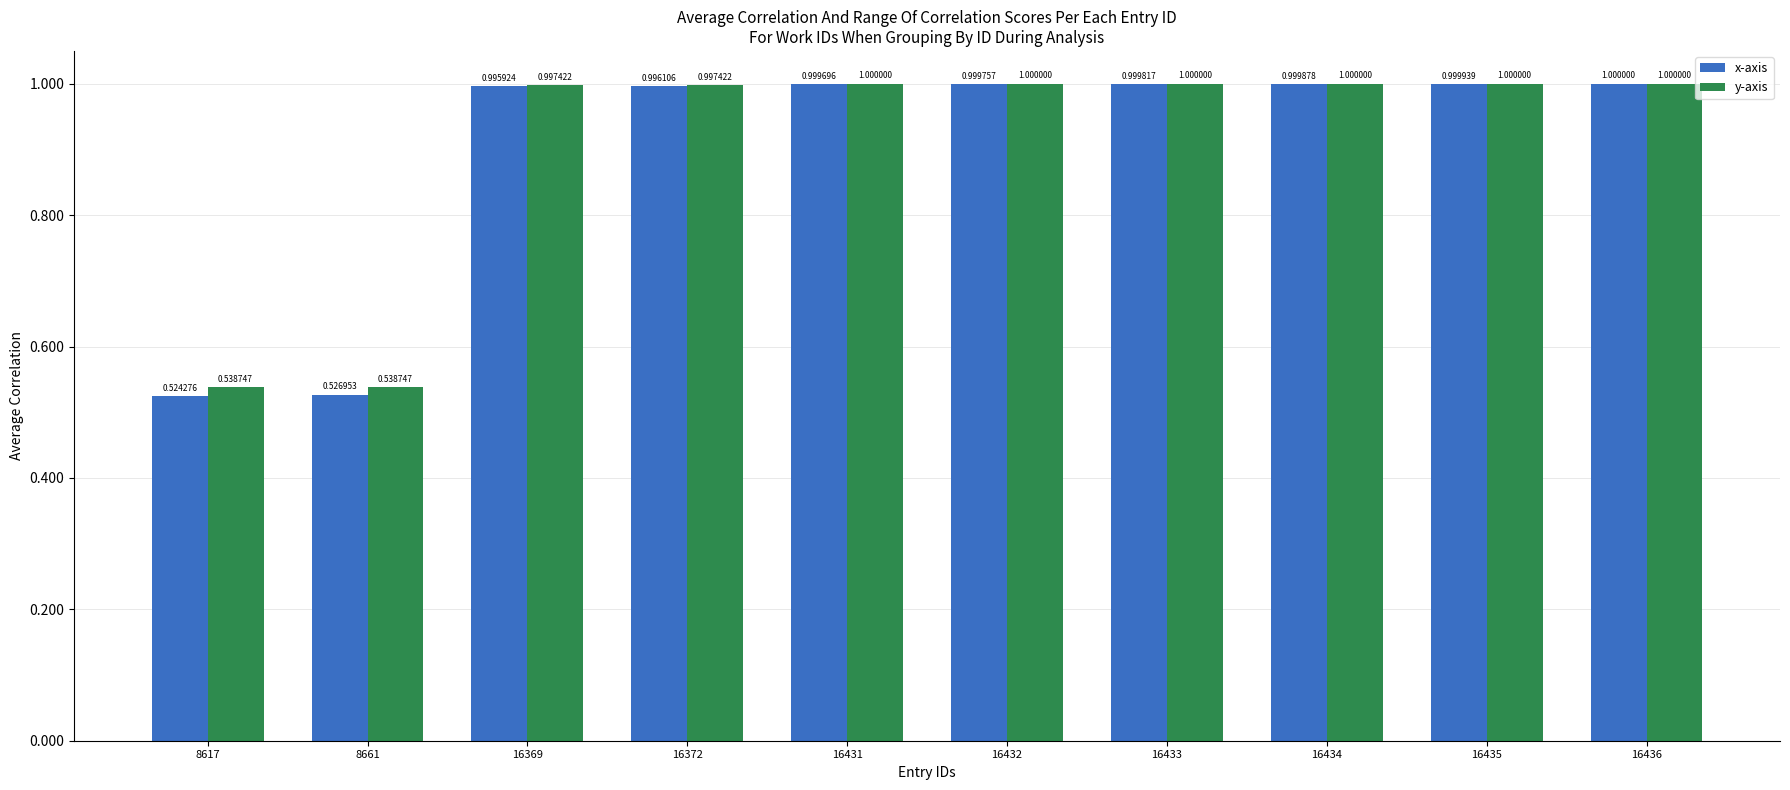

Rank the series at 16435 from lowest to highest value.

x-axis, y-axis